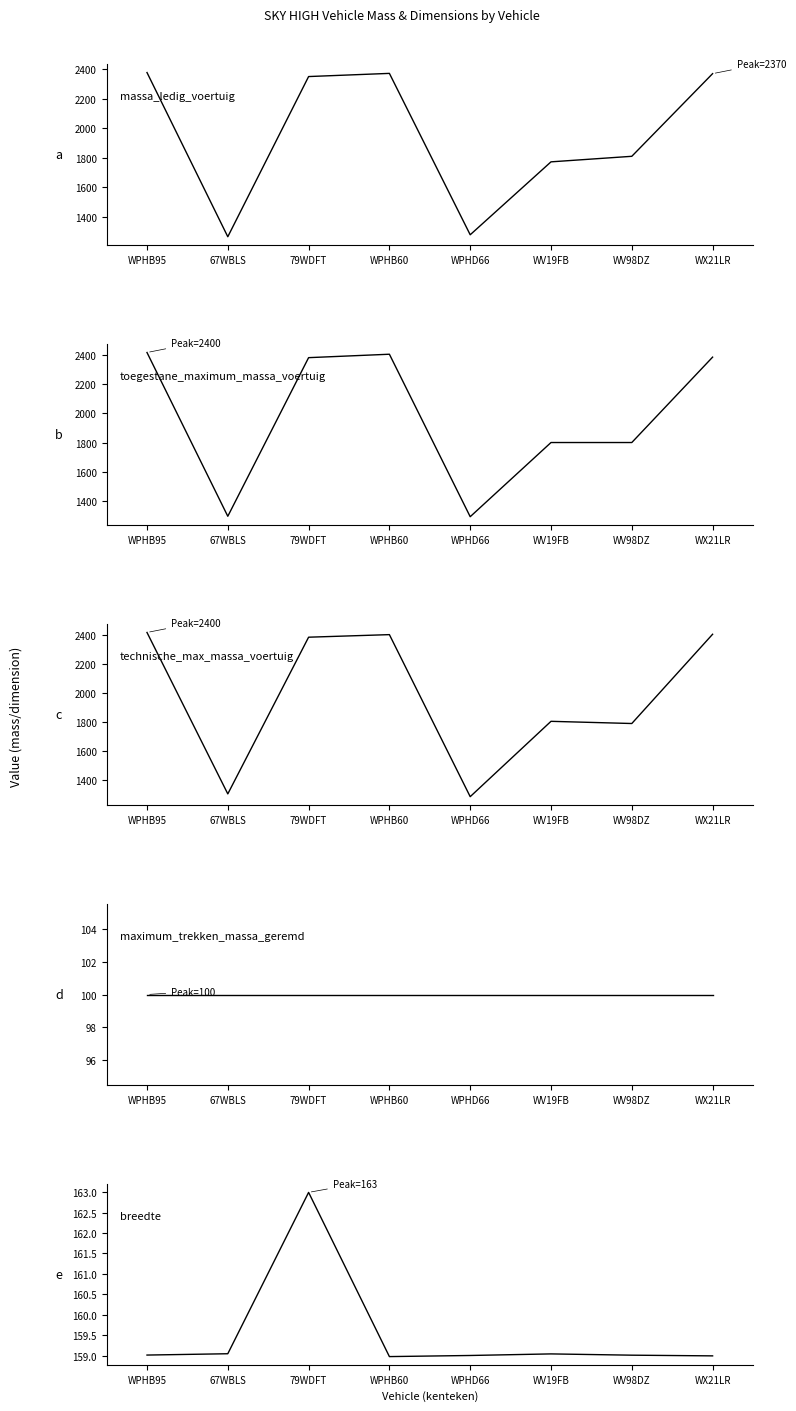

True or false: maximum_trekken_massa_geremd and technische_max_massa_voertuig intersect in this chart.

False